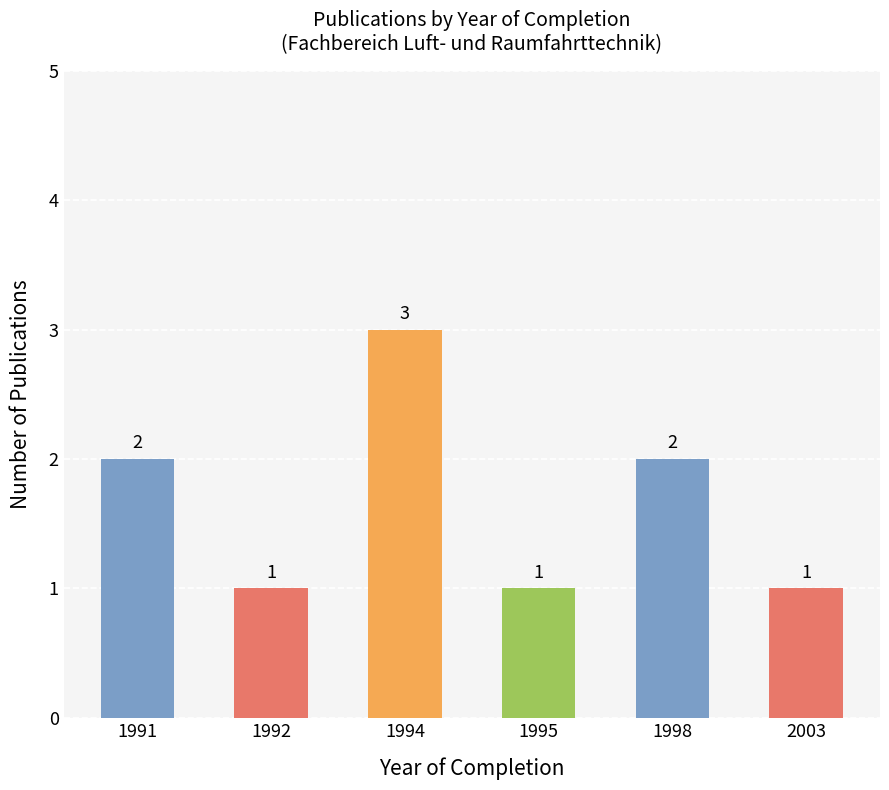

At which category does the chart reach its peak across all series?

1994